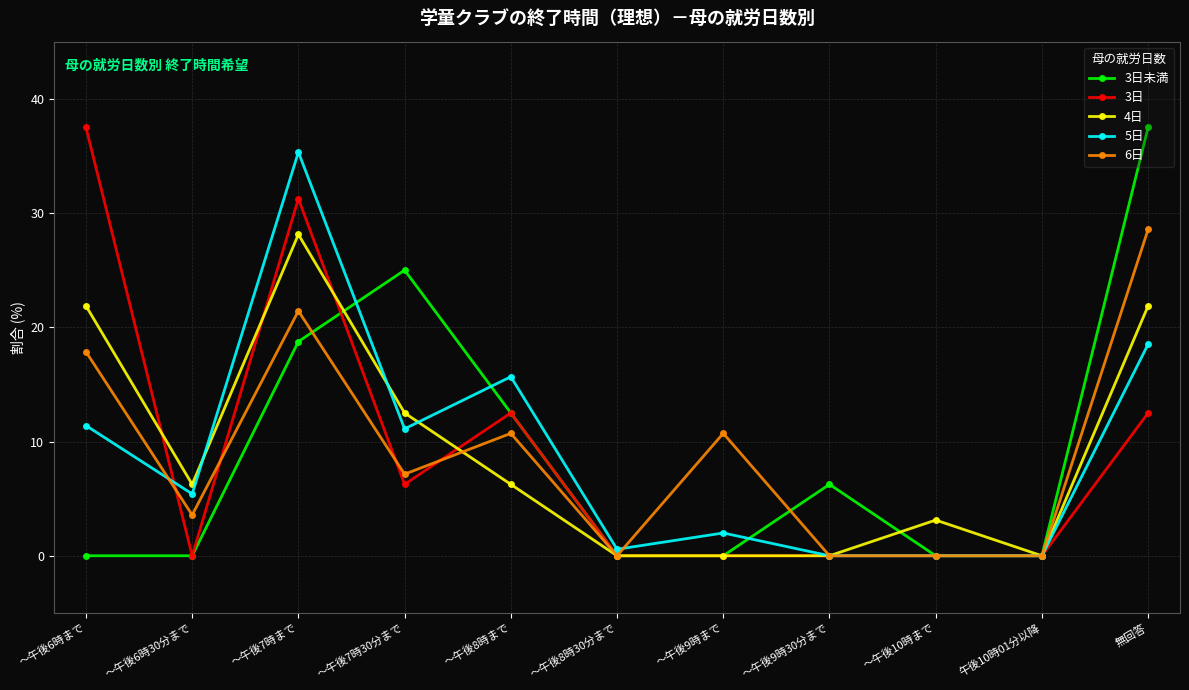

How many data points in 4日 are above 6?

6